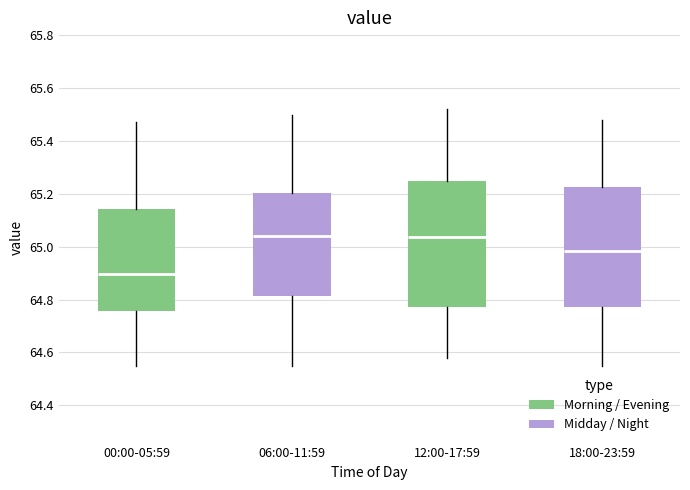

Comparing the boxes themselves (not the whiskers), which one is the tallest?

12:00-17:59